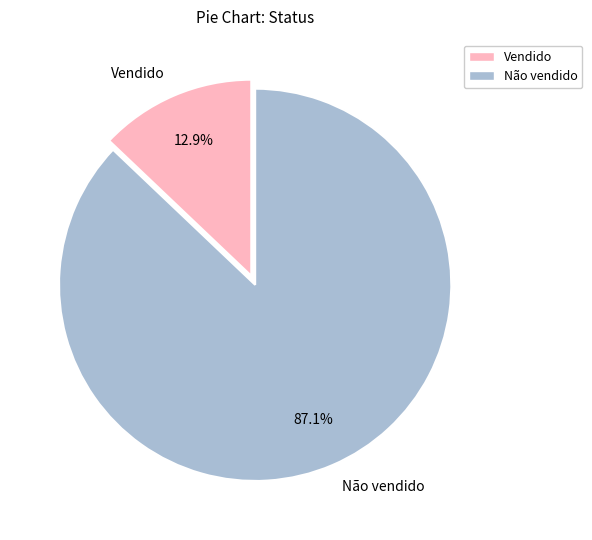

Combined, do Vendido and Não vendido account for over 50%?

Yes